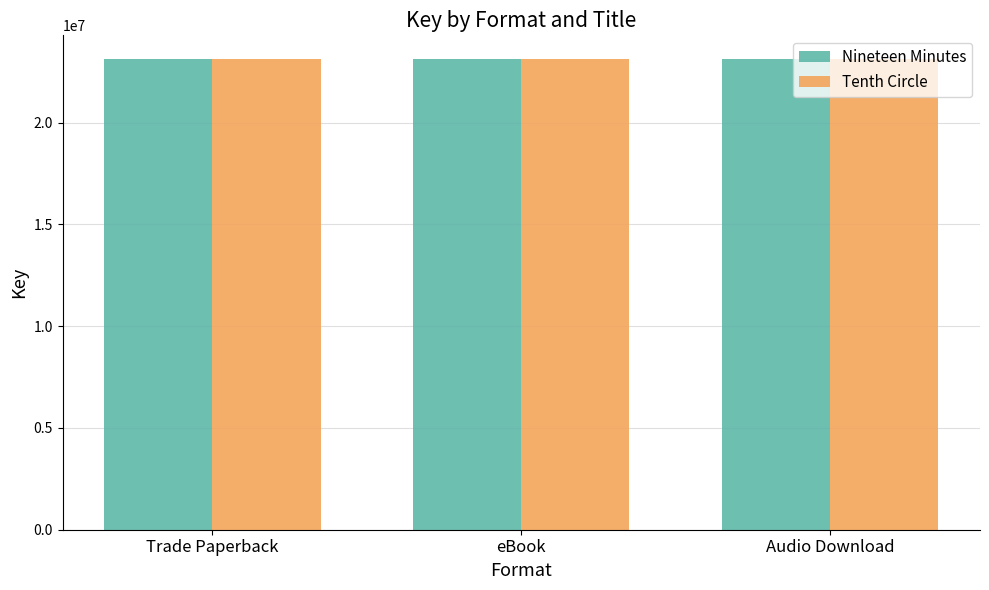

Reading left to right, what are all the values shown in this chart?

Nineteen Minutes: Trade Paperback=23127704	eBook=23127704	Audio Download=23127704
Tenth Circle: Trade Paperback=23127472	eBook=23127472	Audio Download=23127472